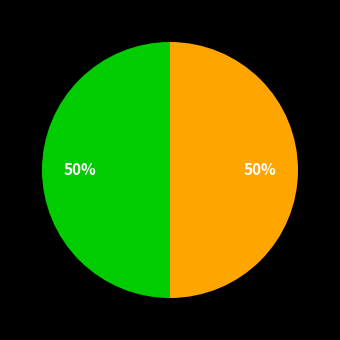

To the nearest percent, what is the average slice percentage?

50%